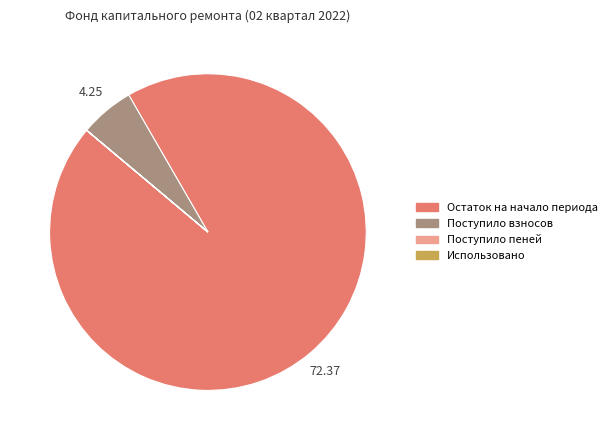

Is there any slice that represents more than half of the pie?

Yes